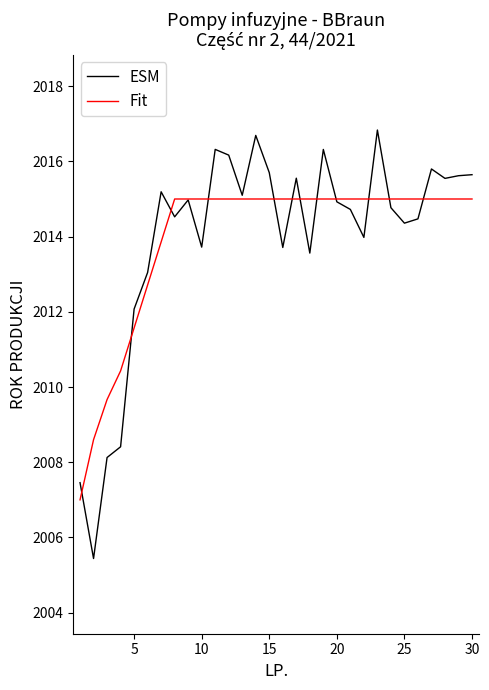

What is the sum of all Fit values?

60418.8